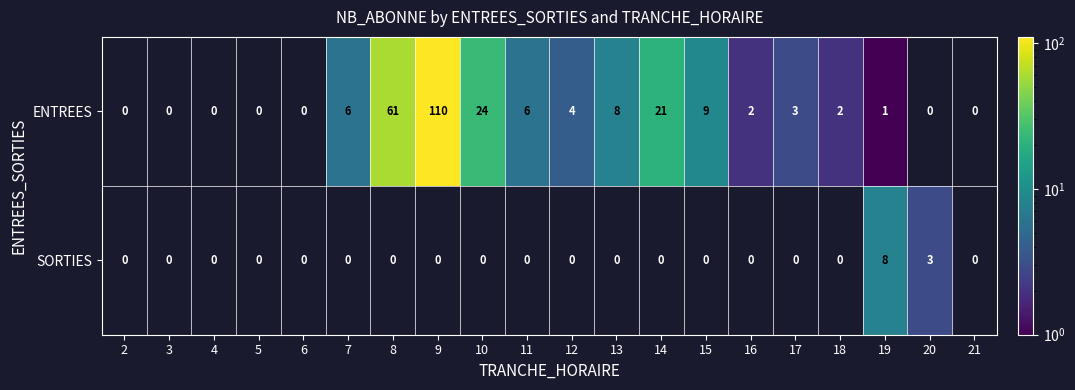

True or false: ENTREES has a value of 2 at 18.

True